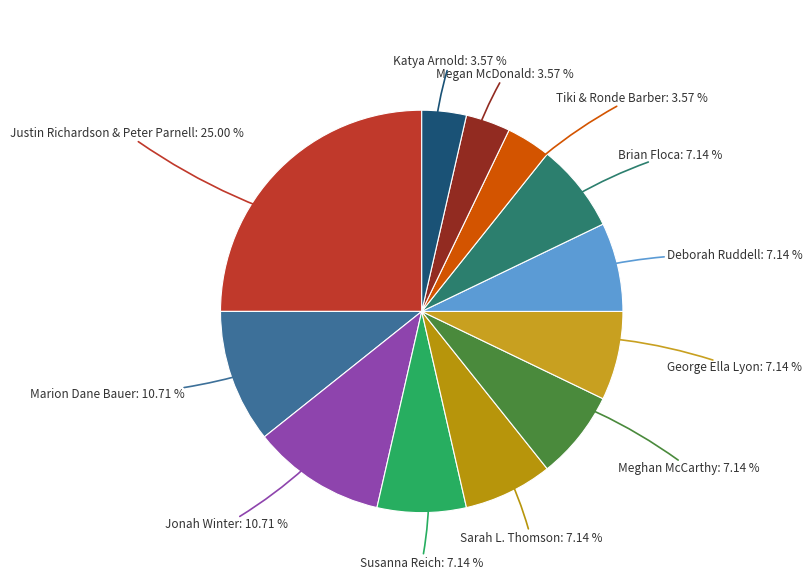

To the nearest percent, what is the combined percentage of Katya Arnold and Susanna Reich?

11%